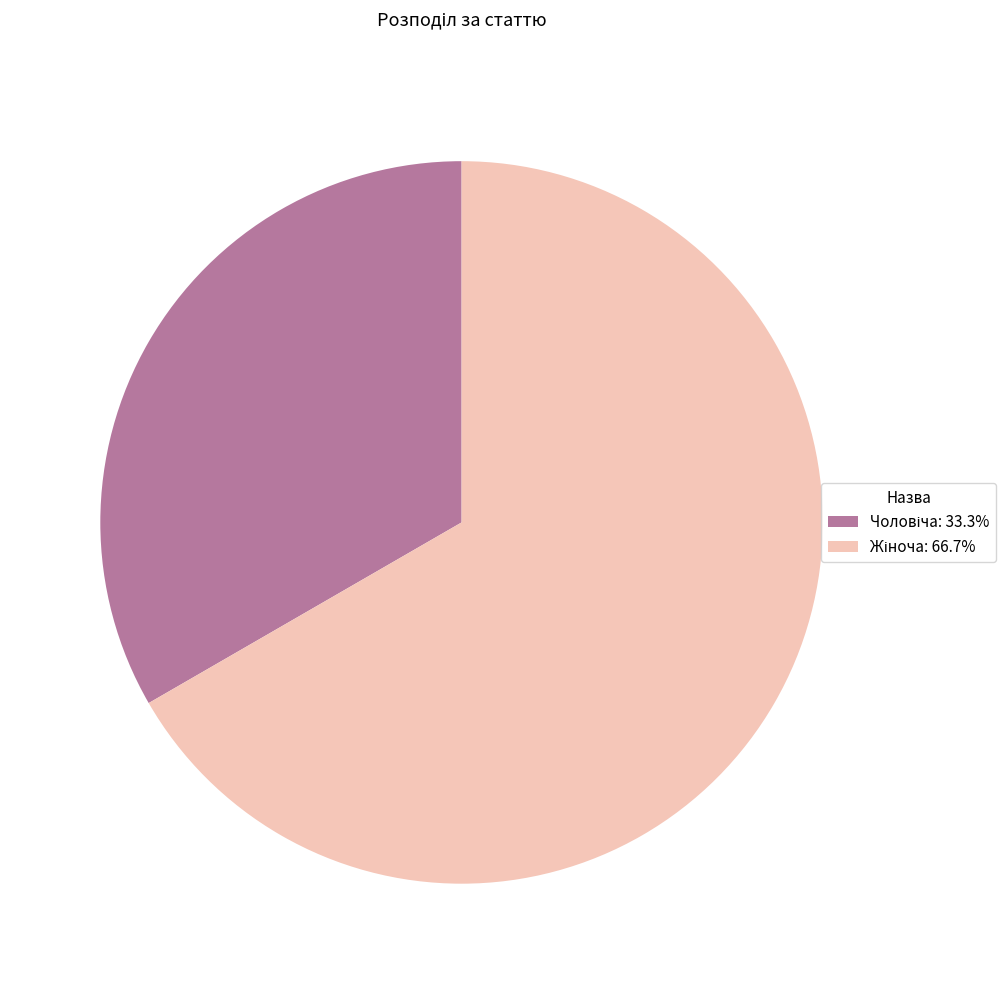

Does any single category account for the majority?

Yes